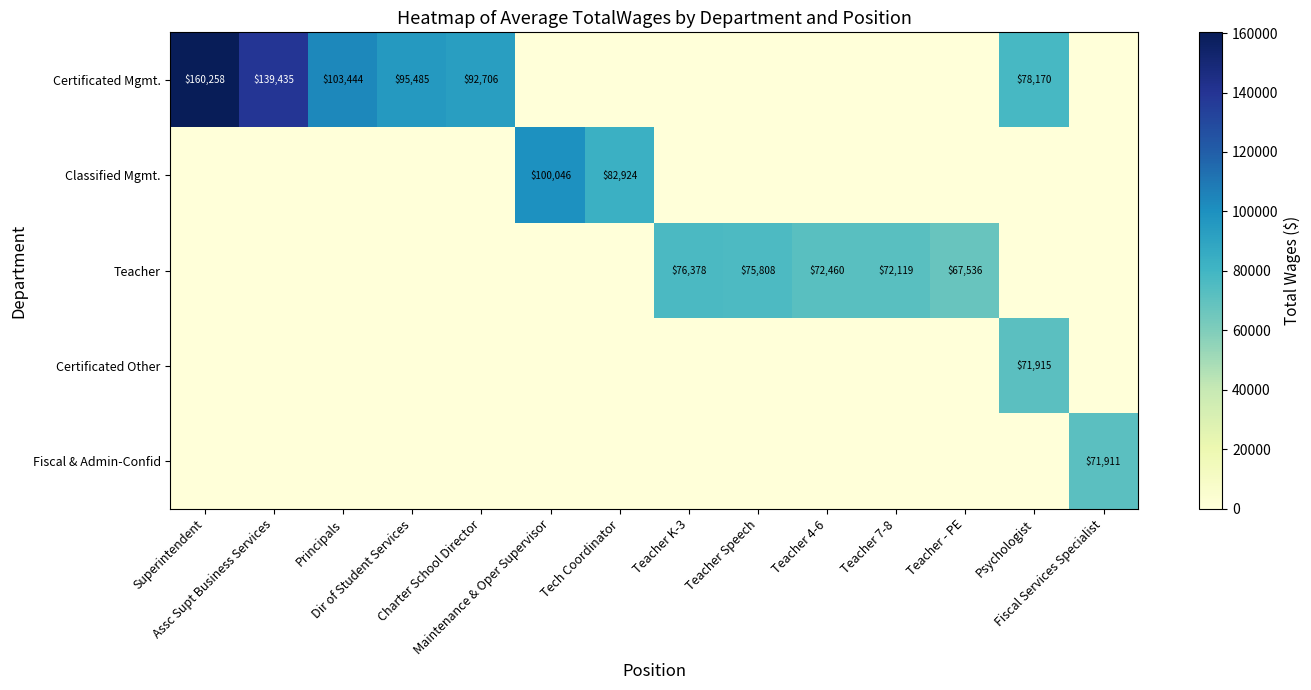

Is it true that Fiscal & Admin-Confid equals -35114 at Teacher 7-8?

False